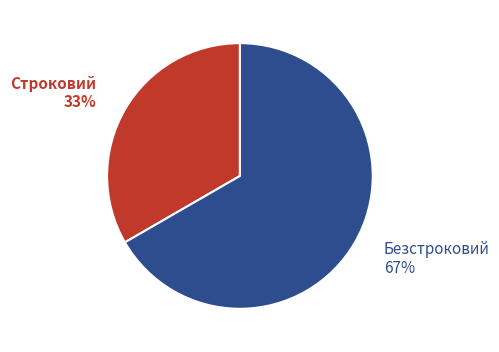

To the nearest percent, what is the average slice percentage?

50%